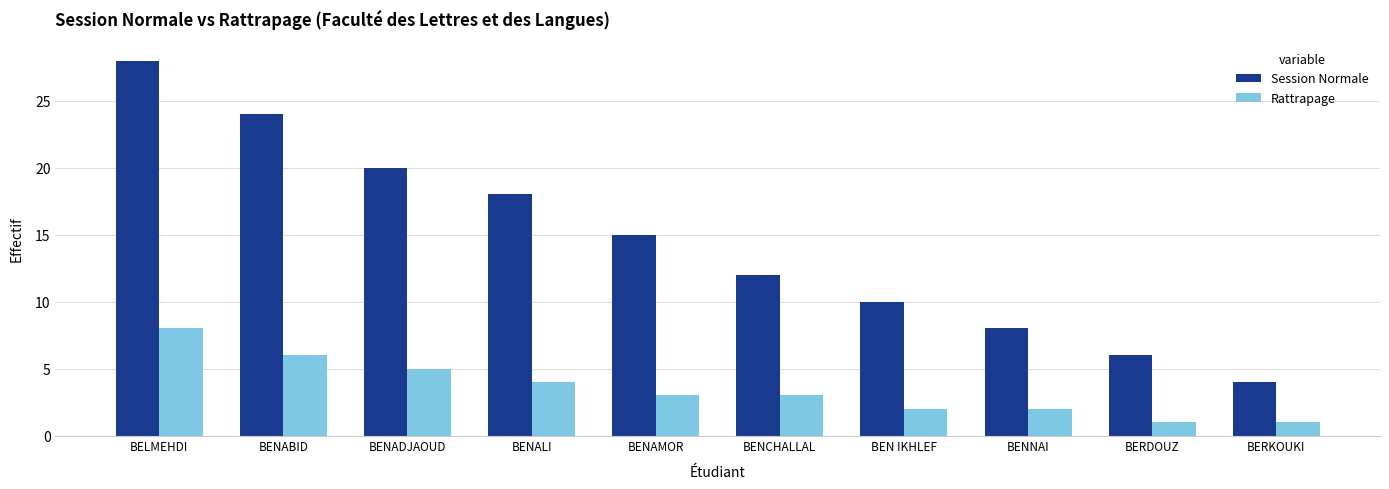

What is the label of the 2nd bar from the right?

BERDOUZ